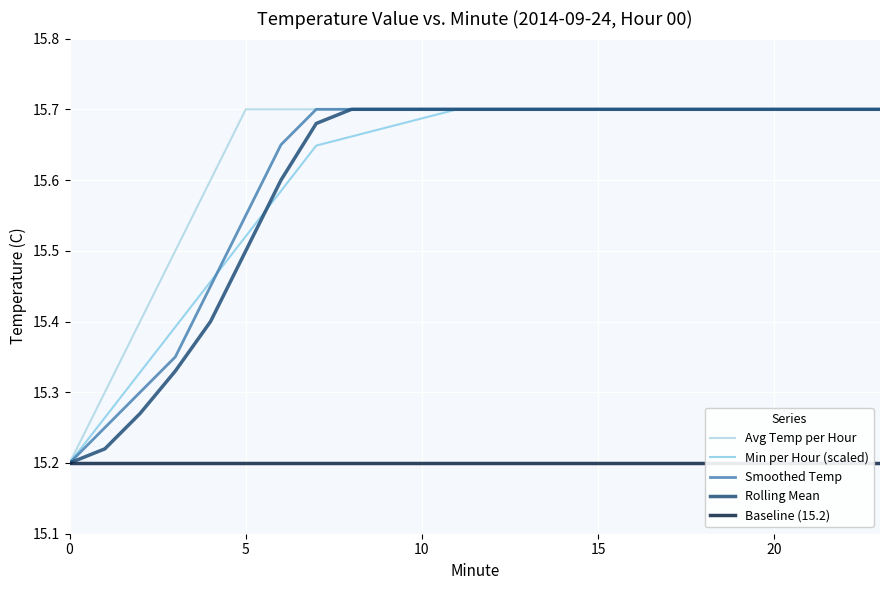

True or false: Min per Hour (scaled) and Baseline (15.2) intersect in this chart.

False